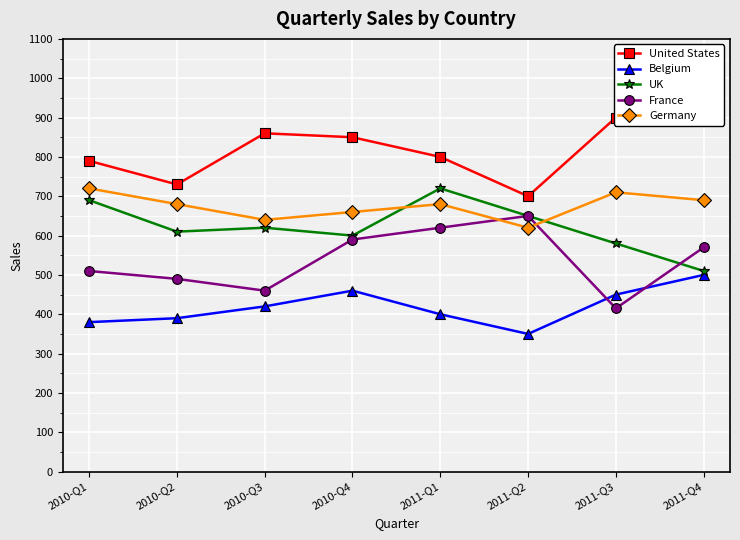

True or false: Germany and Belgium cross at least once.

False